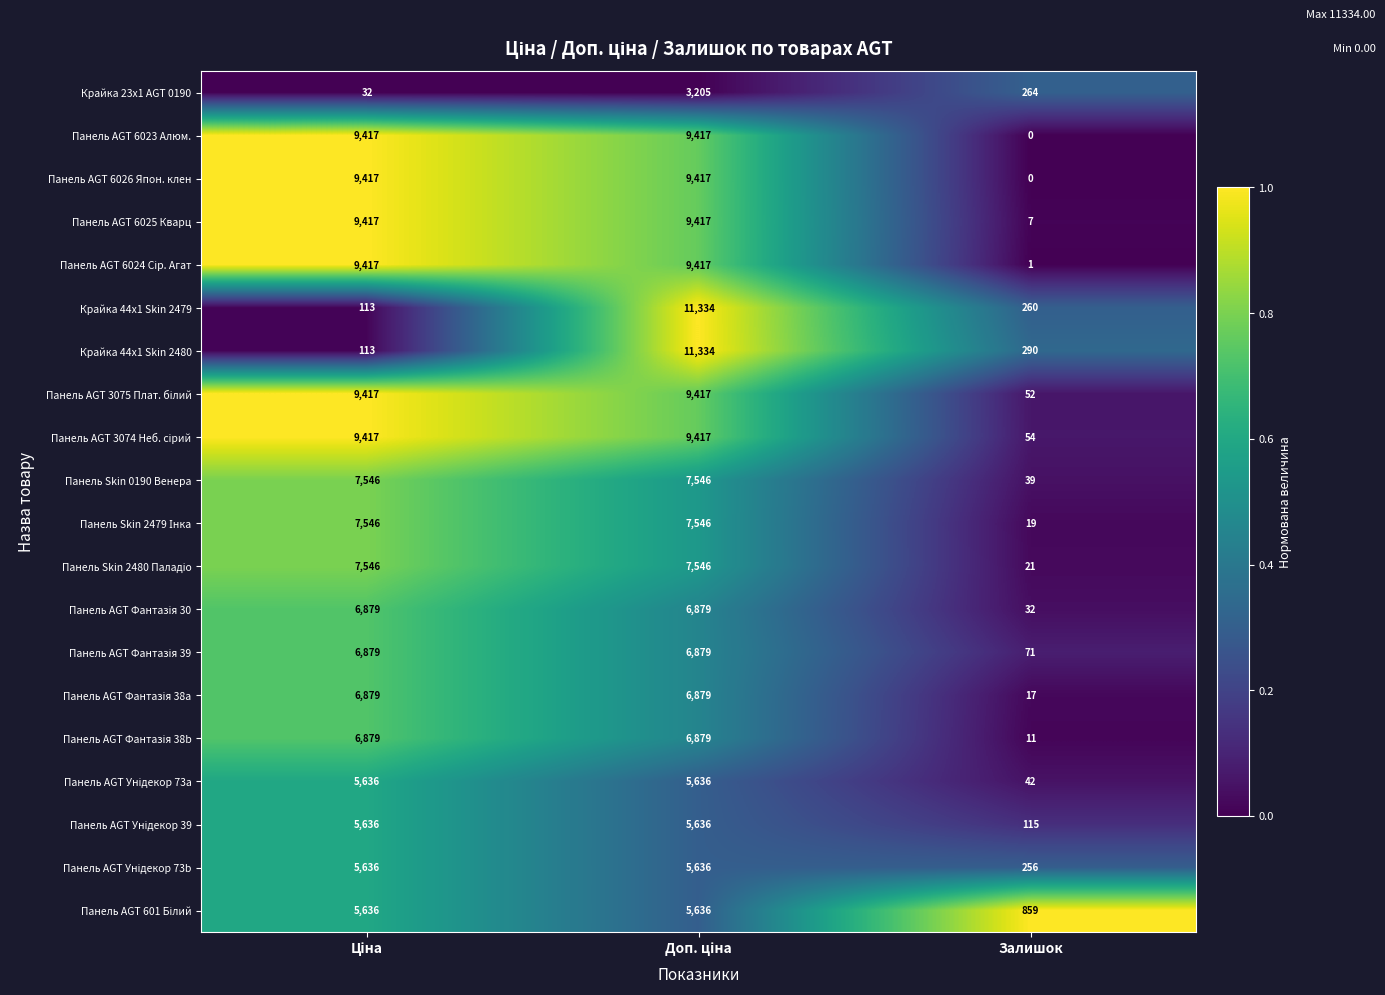

Count the number of data series in this chart.

20